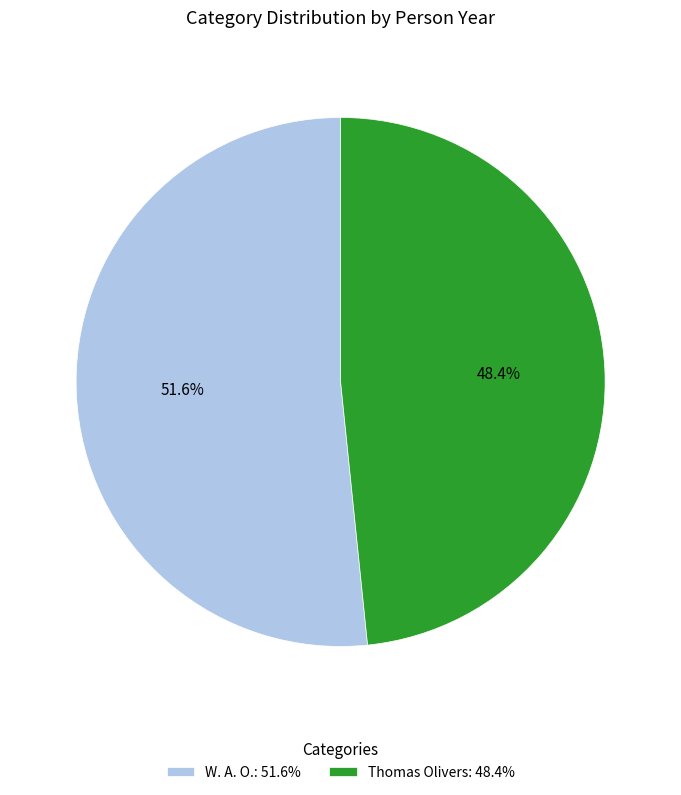

Does any single category account for the majority?

Yes